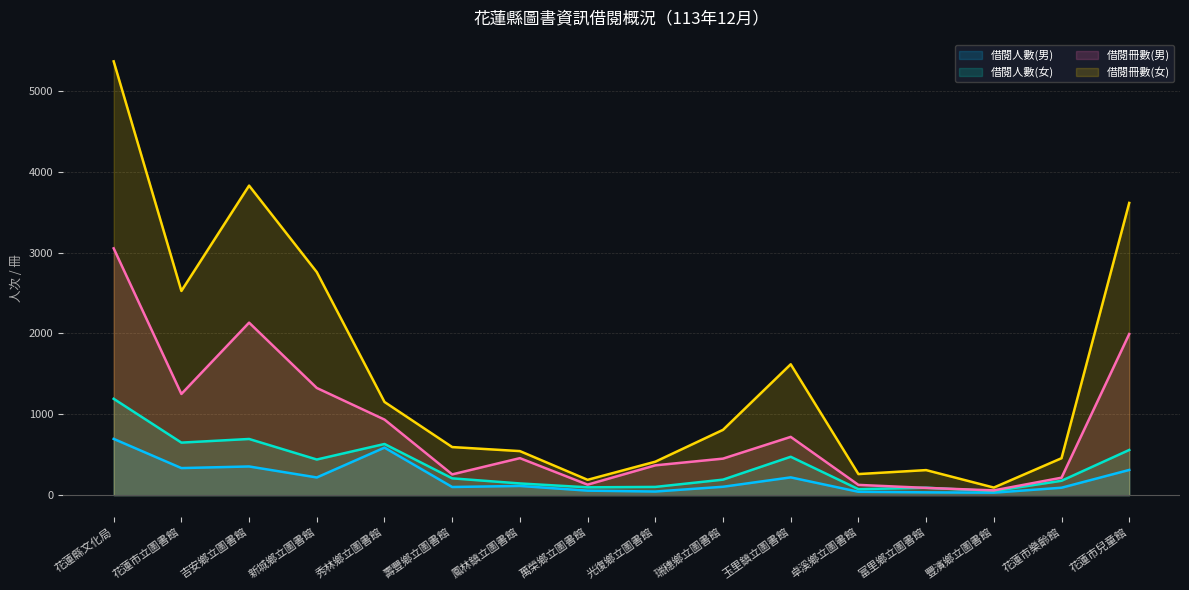

Where is the first local minimum for 借閱冊數(男)?

花蓮市立圖書館